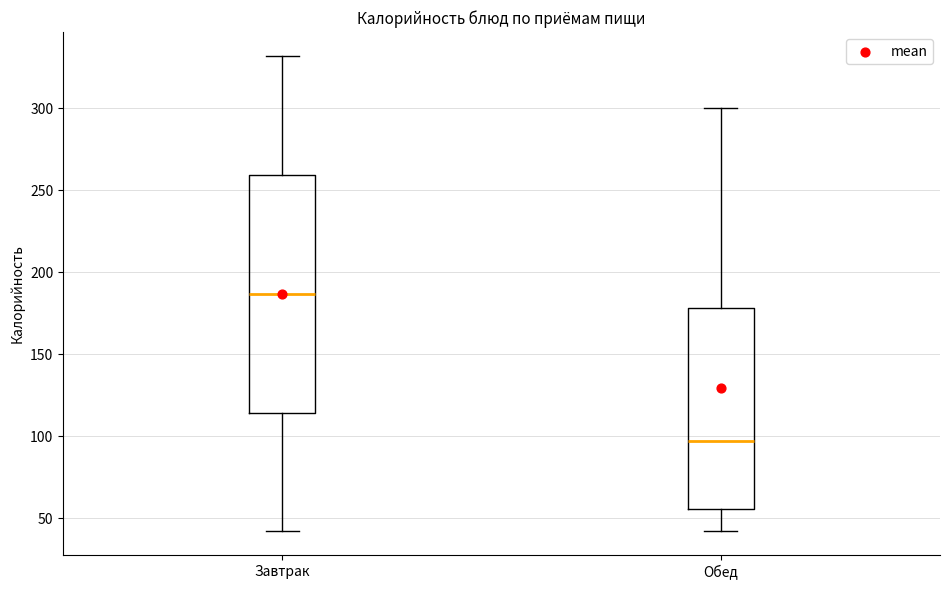

Which box is the tallest, from its lower edge to its upper edge?

Завтрак